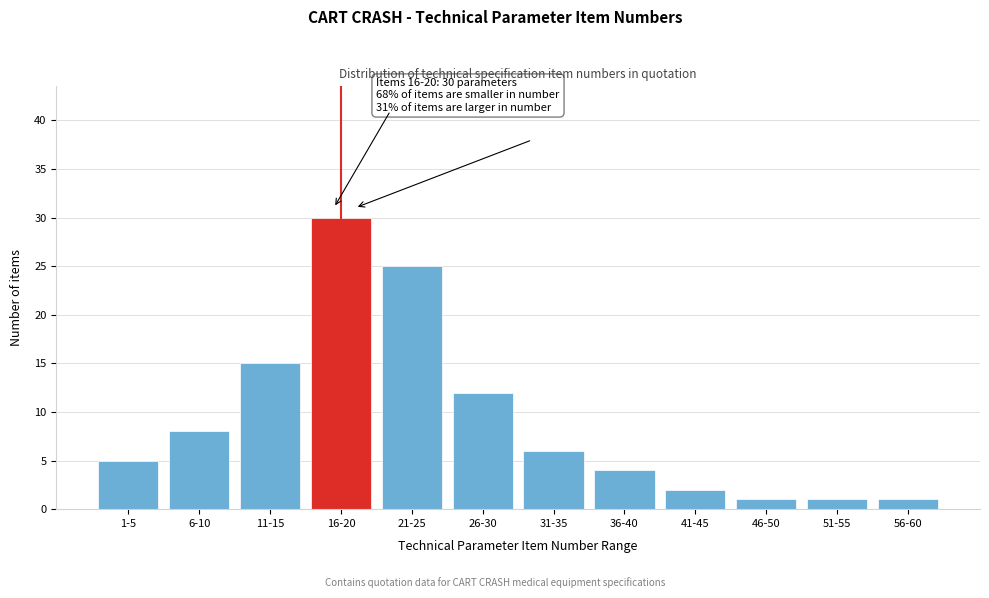

Reading right to left, extract all data points from this chart.

56-60=1	51-55=1	46-50=1	41-45=2	36-40=4	31-35=6	26-30=12	21-25=25	16-20=30	11-15=15	6-10=8	1-5=5